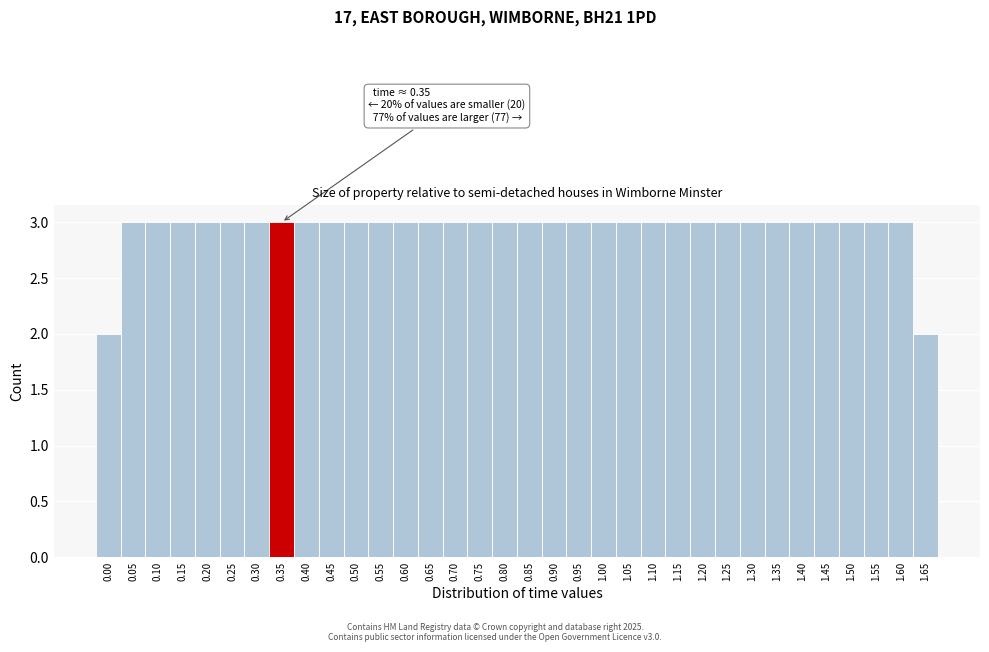

What is the label of the 12th bar from the right?

1.10